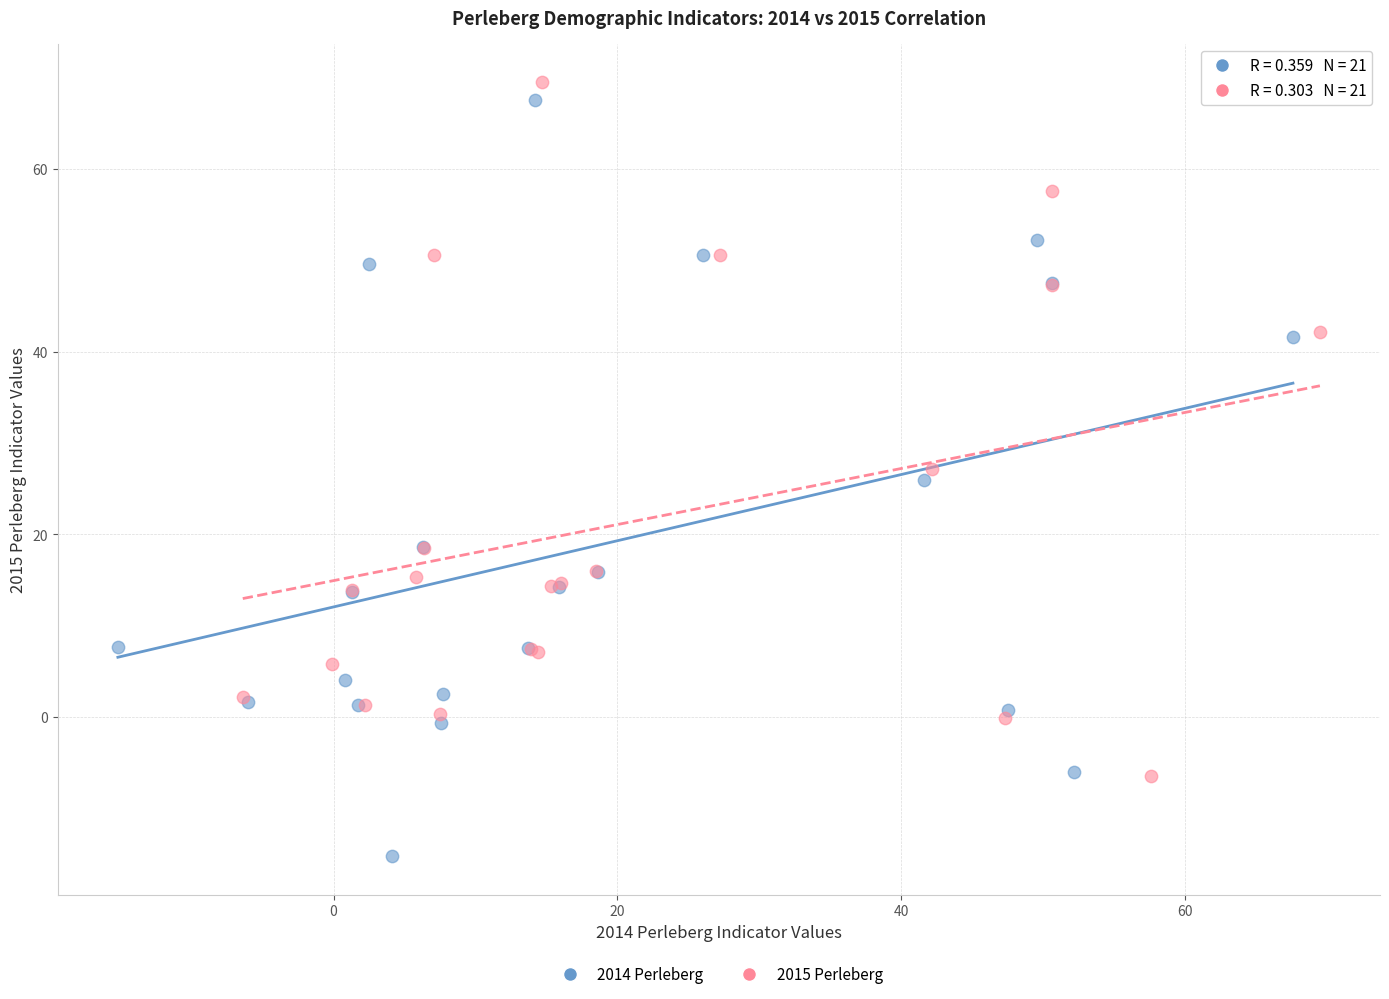

Which series reaches the minimum Y coordinate?

2014 Perleberg